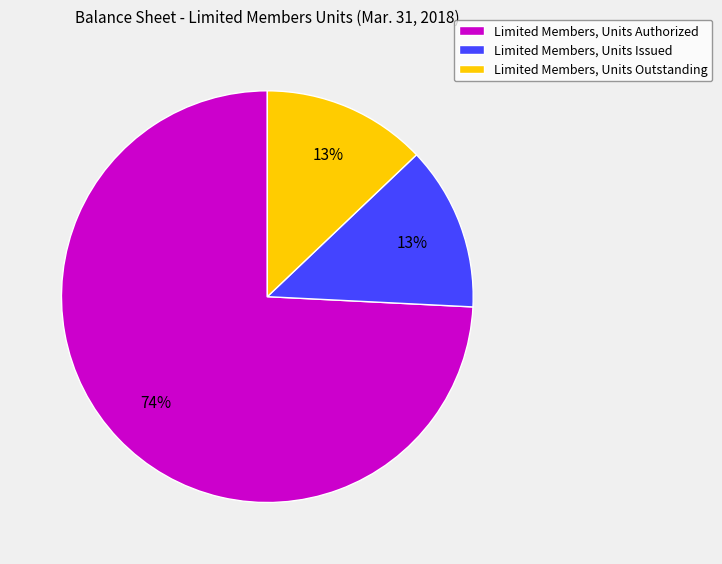

Count the number of slices in the pie.

3